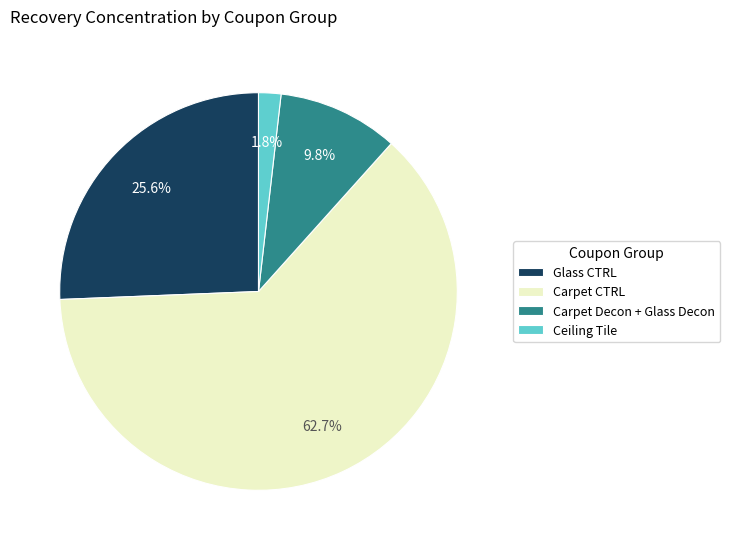

Which has a higher value, Glass CTRL or Ceiling Tile?

Glass CTRL